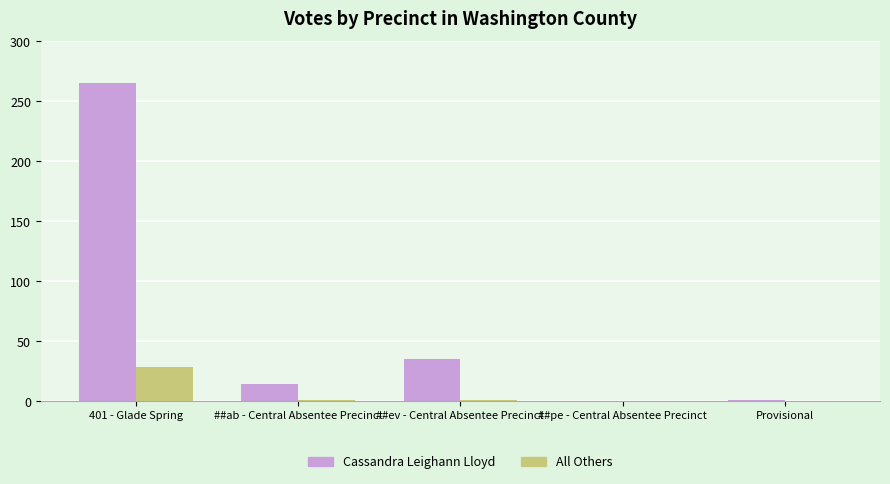

What is the sum of all All Others values?

30